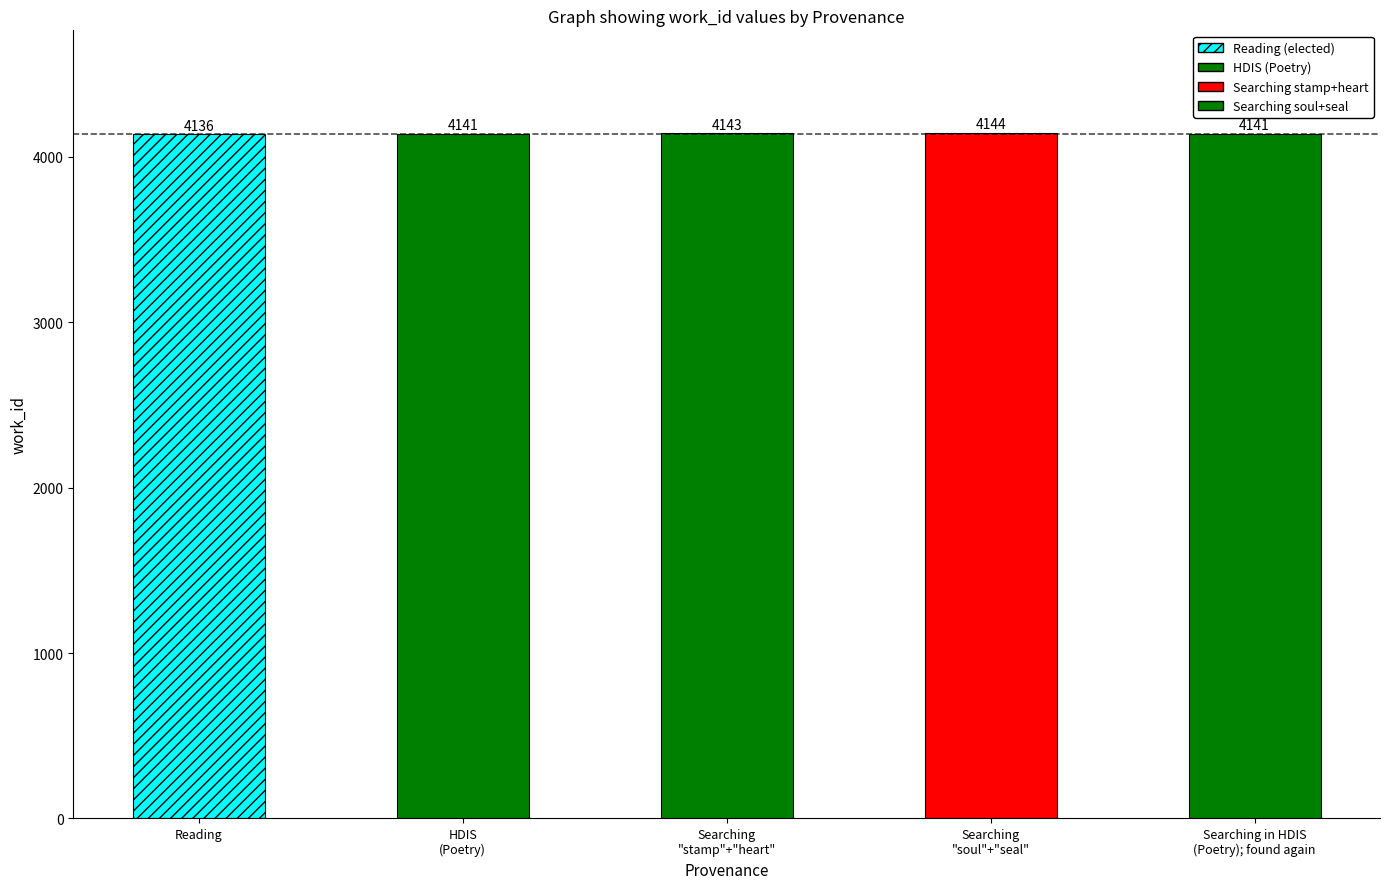

What is the sum of the values at Searching
"soul"+"seal" and Searching in HDIS
(Poetry); found again?

8285